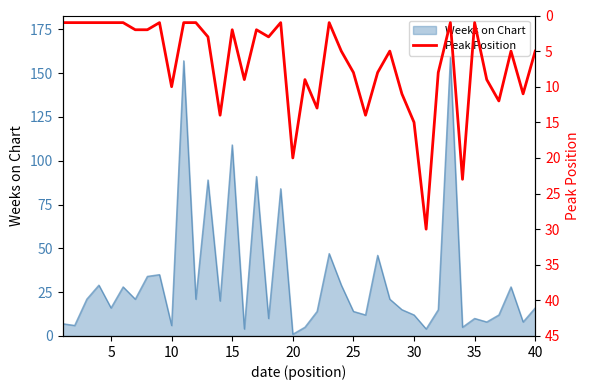

Is it true that Weeks on Chart equals 9 at 40?

False